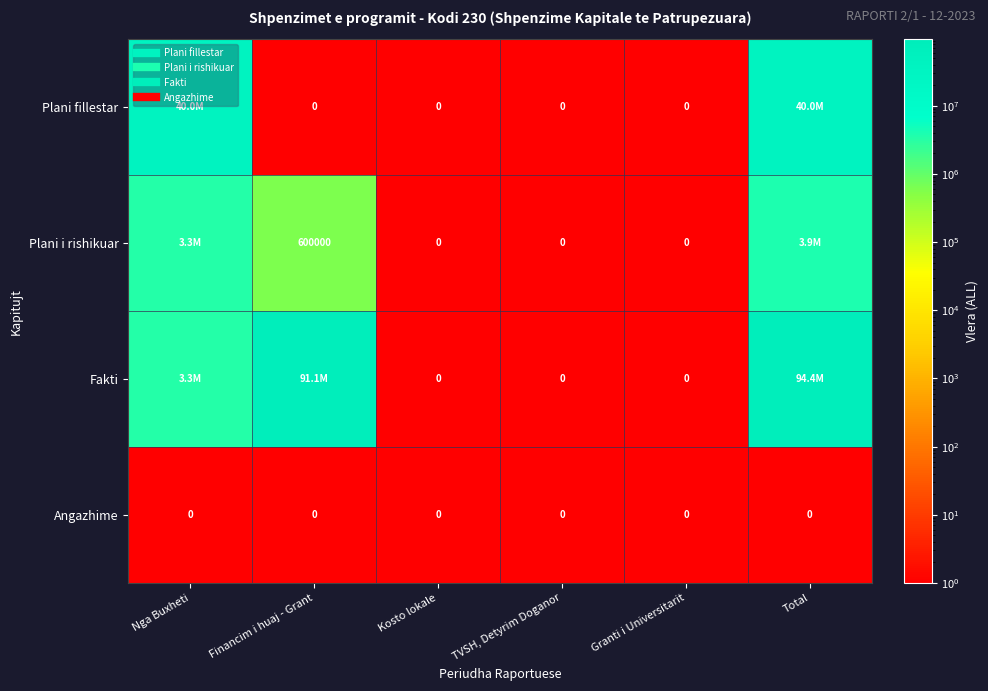

Which category has the highest value across all series?

Total